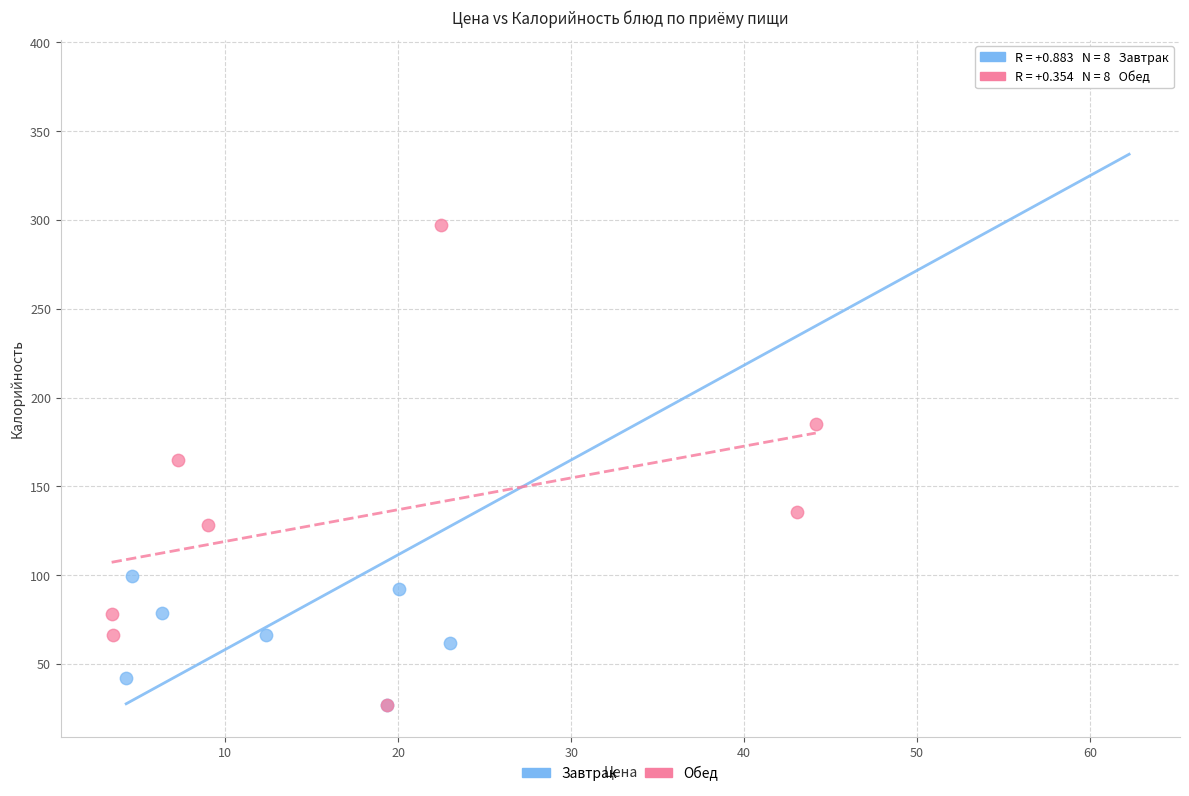

What are all the series names shown in the legend?

Завтрак, Обед